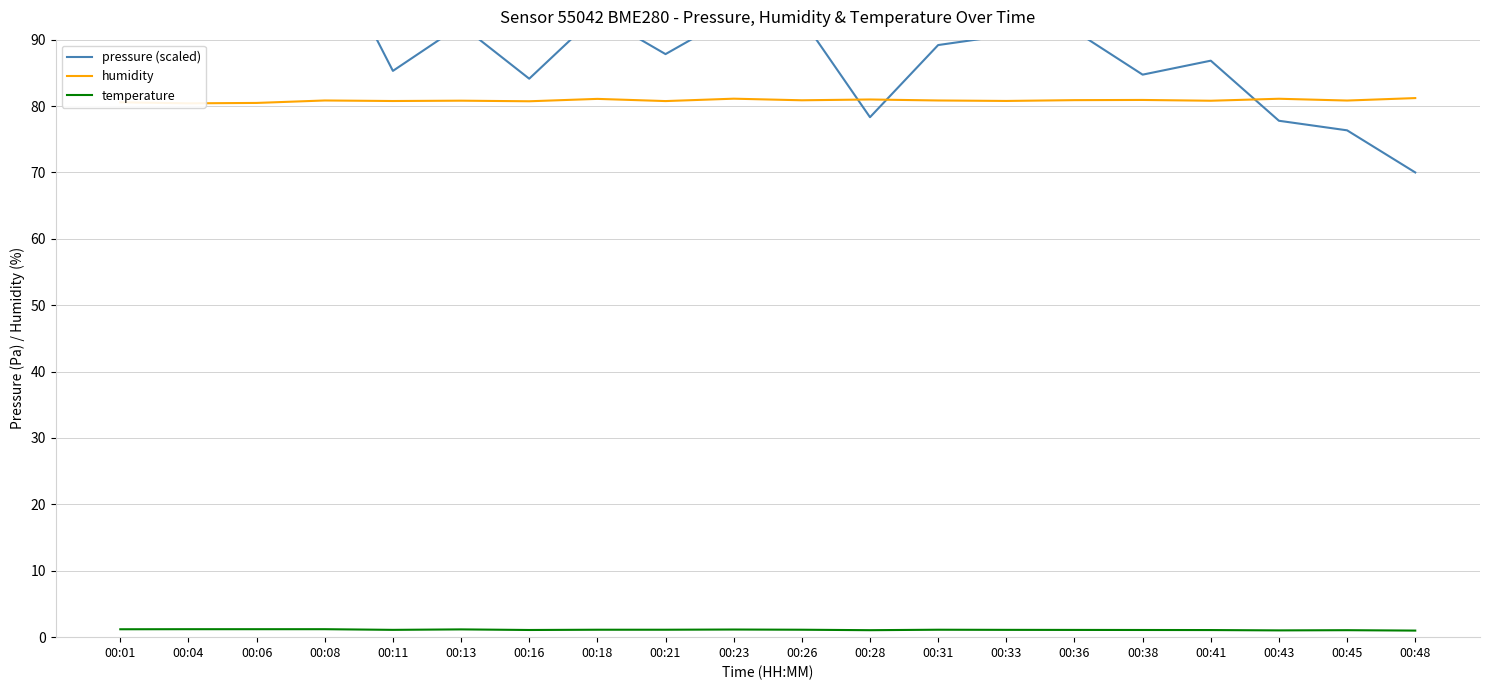

Count the number of categories in the chart.

20